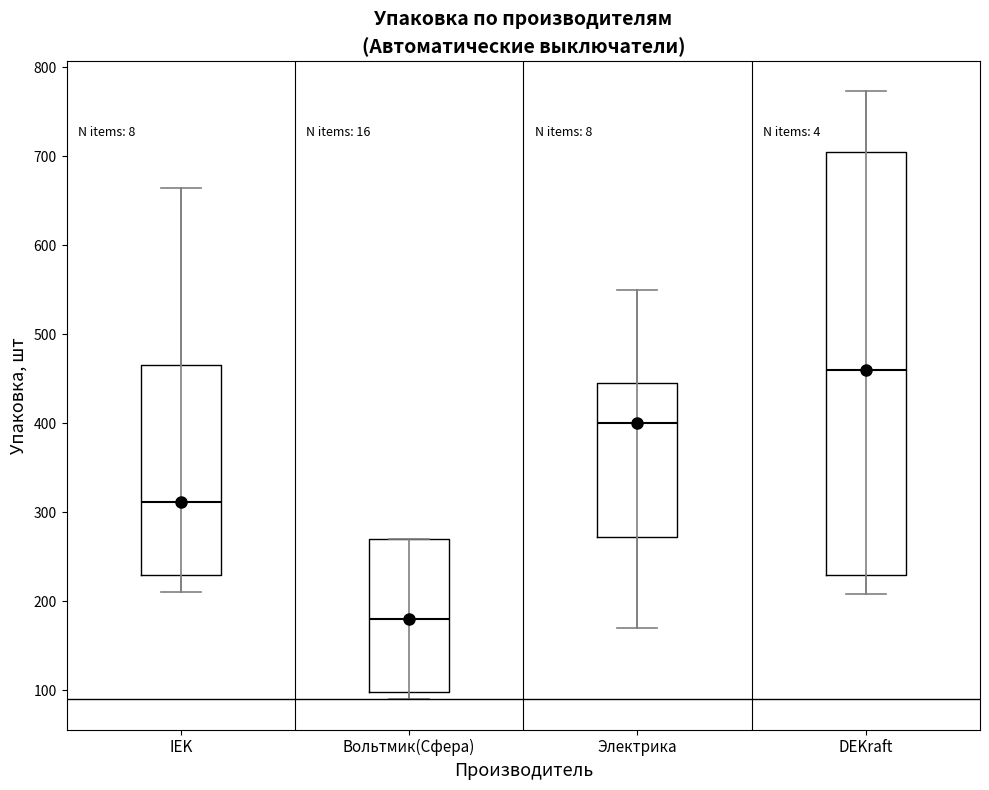

Which box is the tallest, from its lower edge to its upper edge?

DEKraft